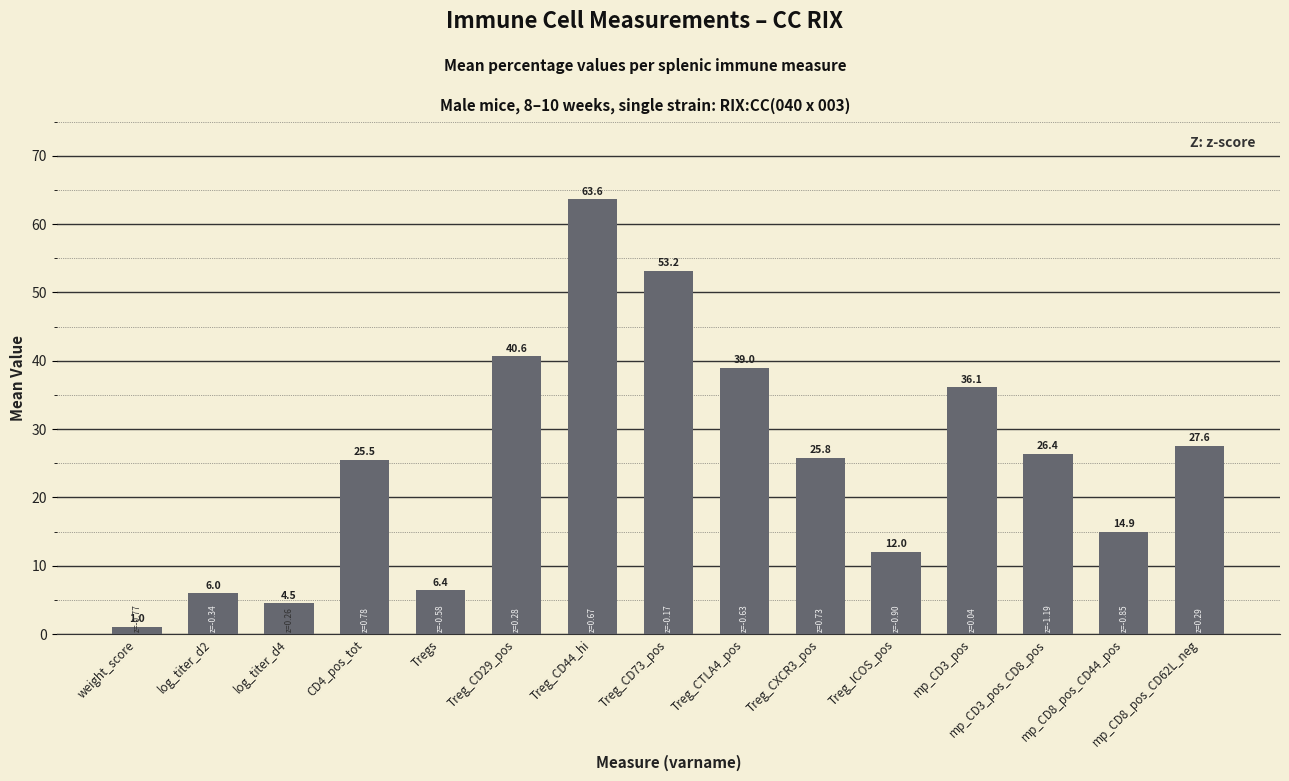

What is the sum of the values at log_titer_d4 and weight_score?

5.5